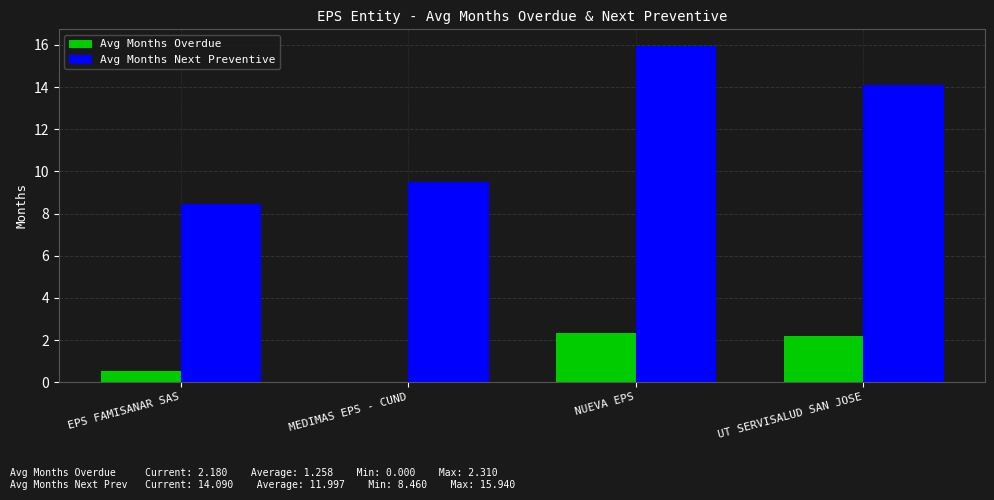

The Avg Months Overdue series shows 0.8 at UT SERVISALUD SAN JOSE. True or false?

False